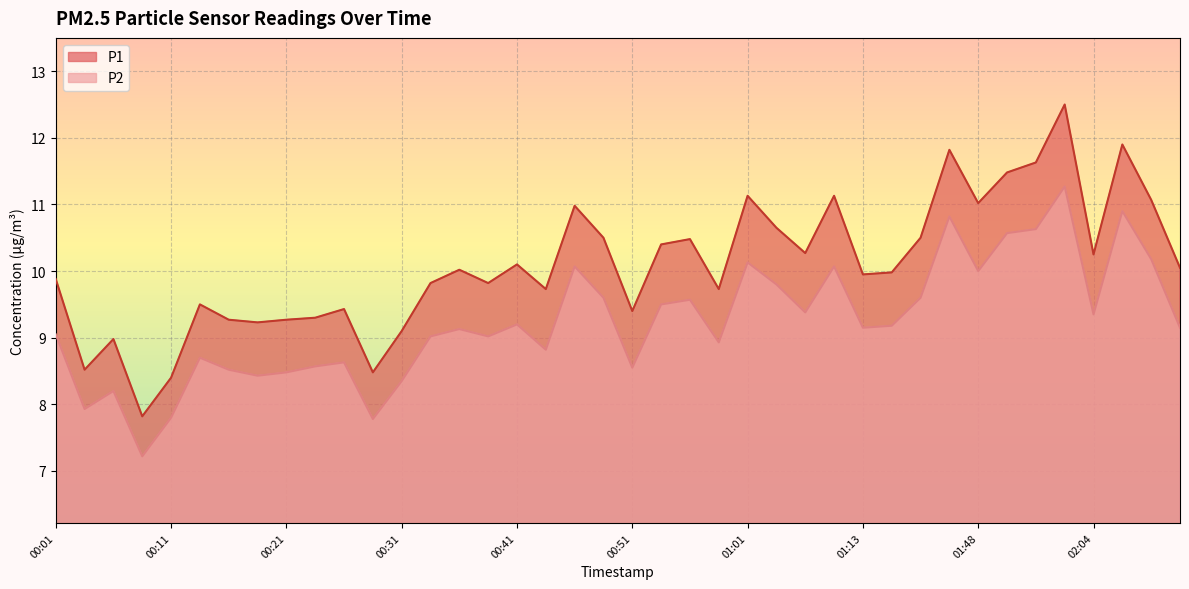

Rank the series at 00:09 from highest to lowest value.

P1, P2